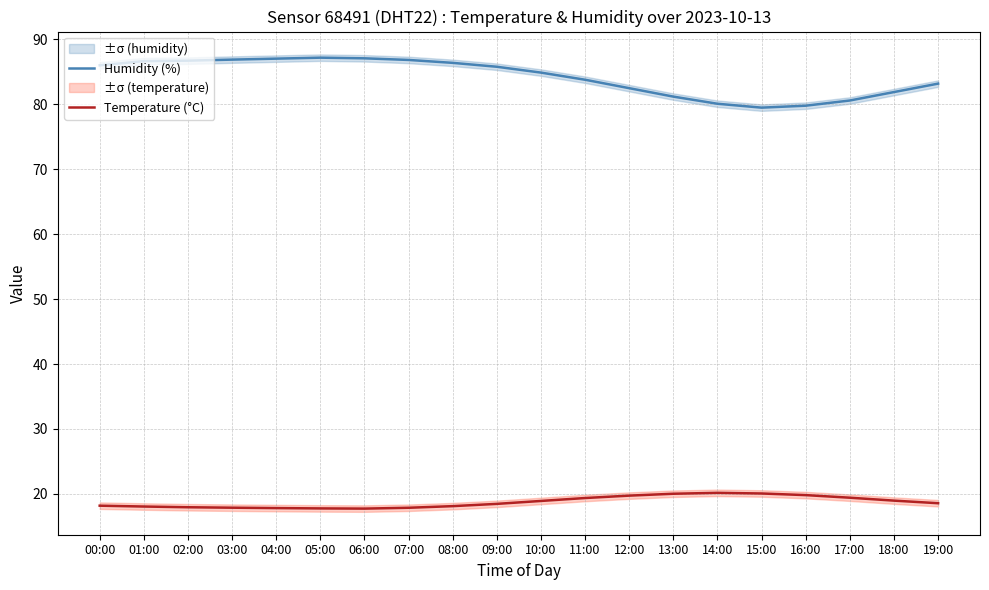

What is the difference between the maximum and minimum values in the Temperature (°C) series?

2.4